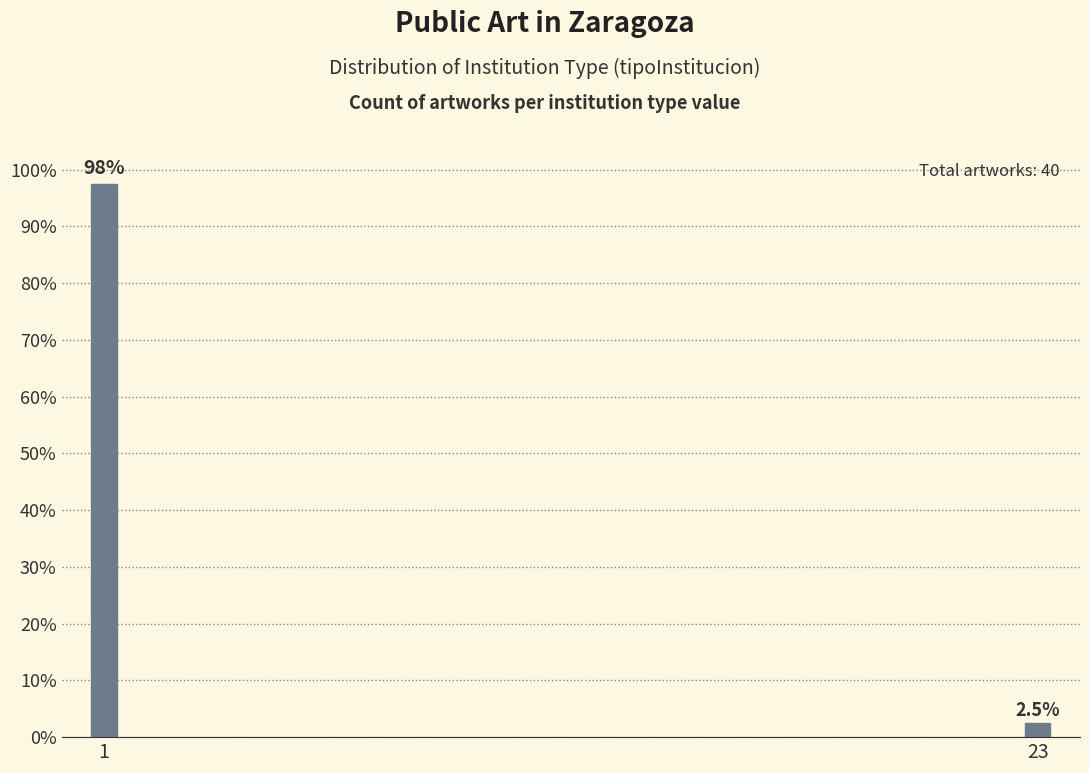

Reading right to left, extract all data points from this chart.

2.5	97.5